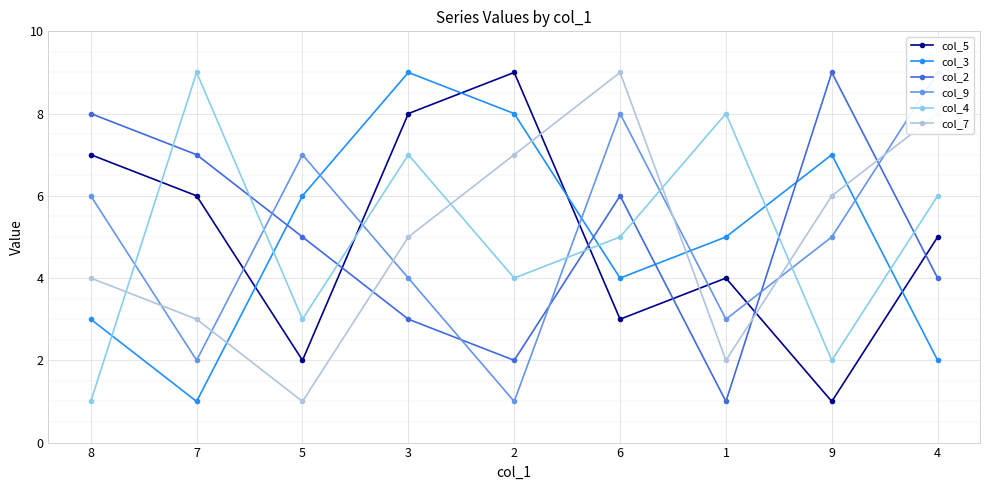

In col_9, how many points are higher than both neighbors (excluding endpoints)?

2